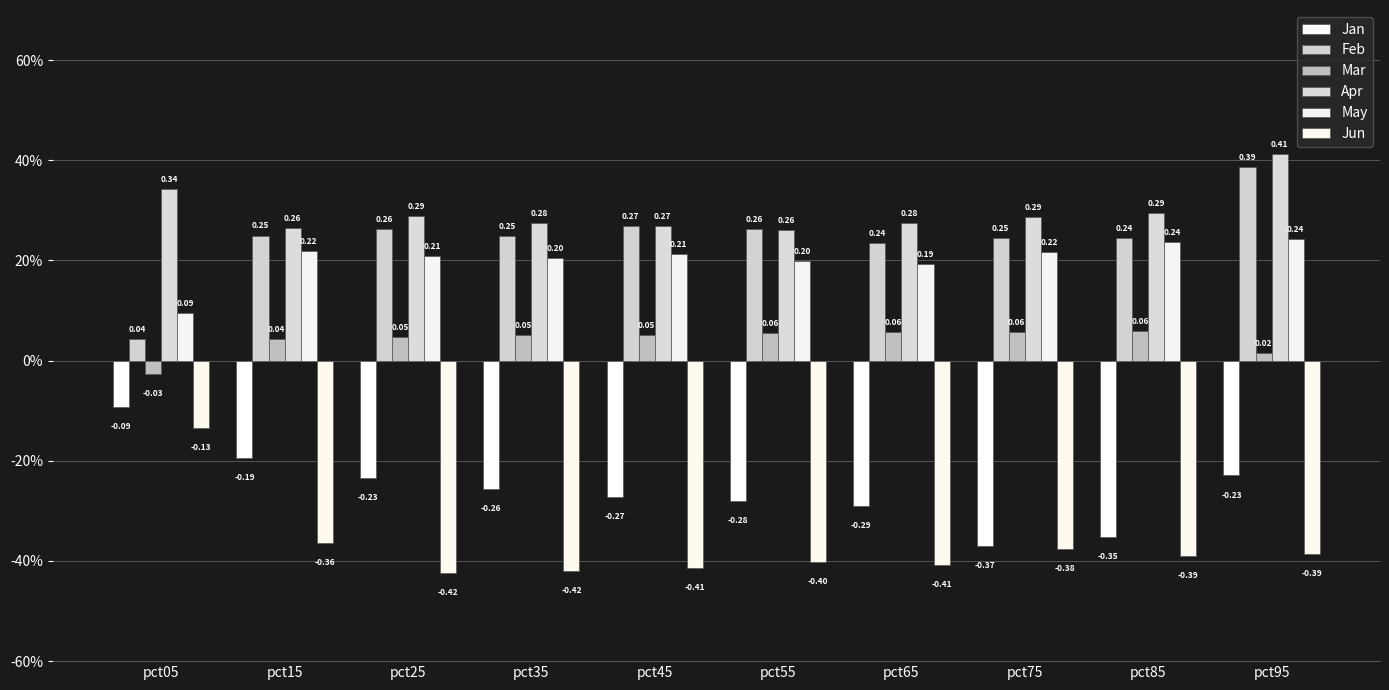

How many Feb values are between 0 and 1?

10